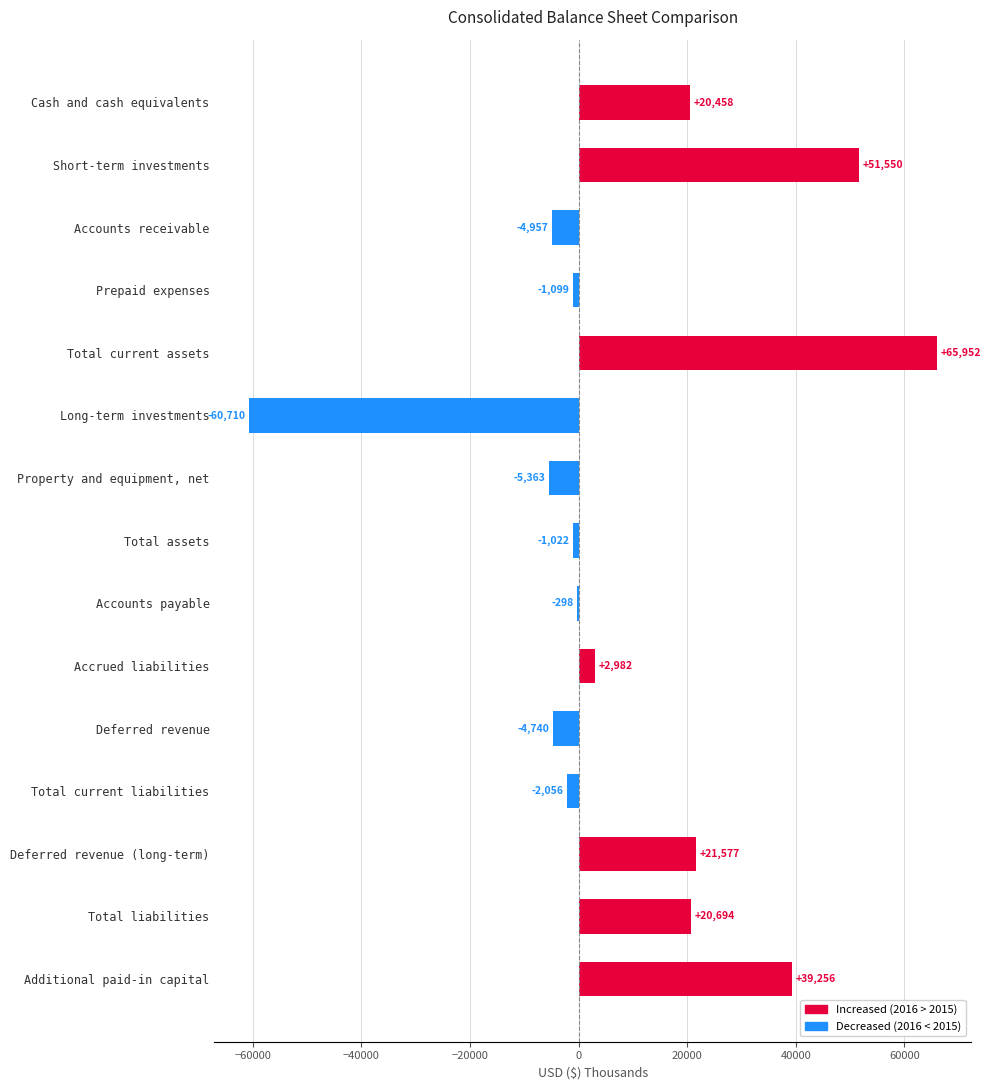

What is the sum of all values?

142224